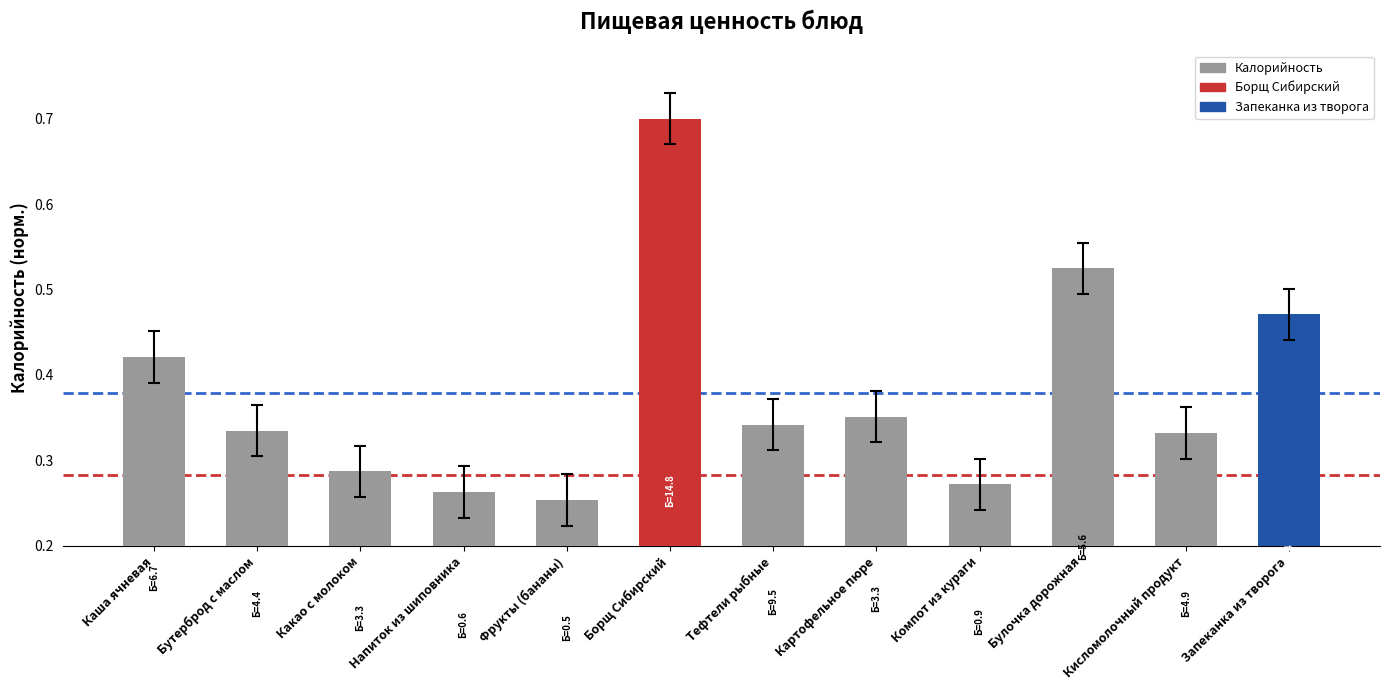

What value does the data have at Борщ Сибирский?

0.7